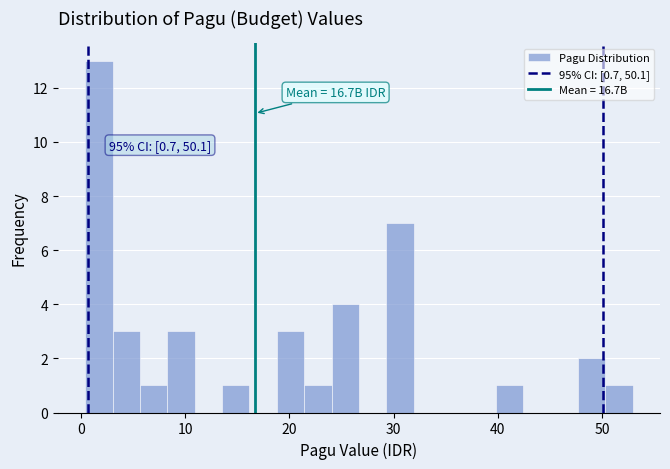

Around what value on the x-axis is the tallest bar? Give the approximate position of its centre, as read against the axis.

2